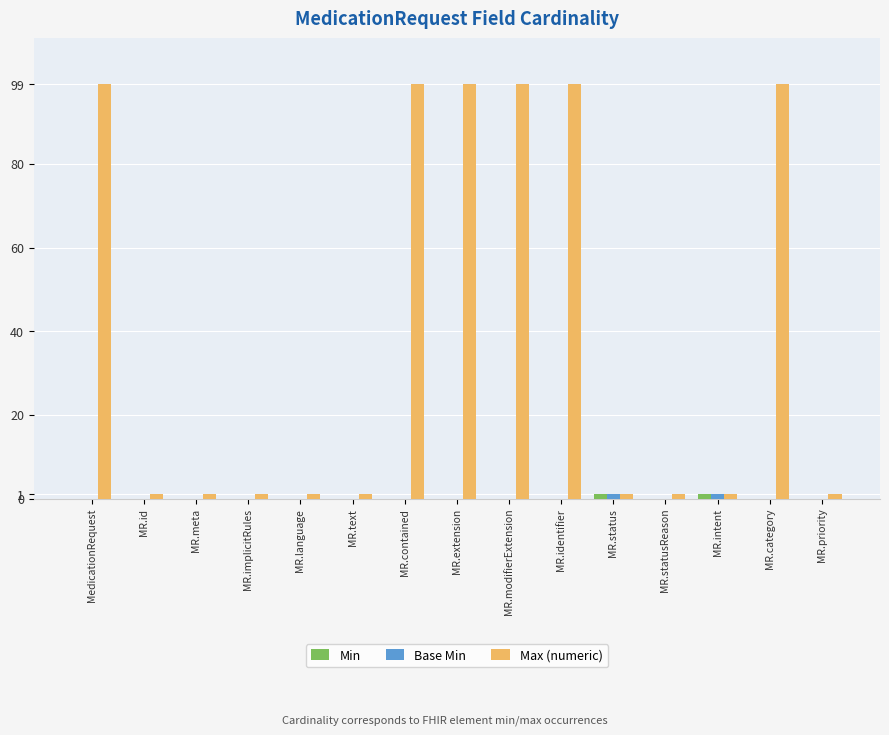

Which series has the widest spread of values?

Max (numeric)